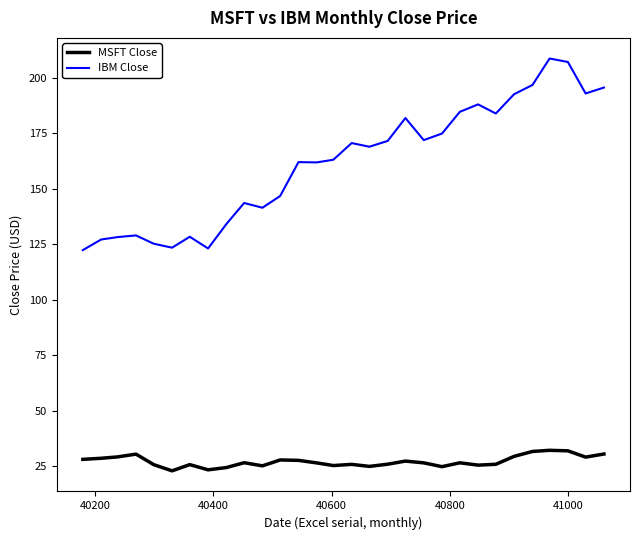

What is the difference between the maximum and minimum values in the IBM Close series?

86.3